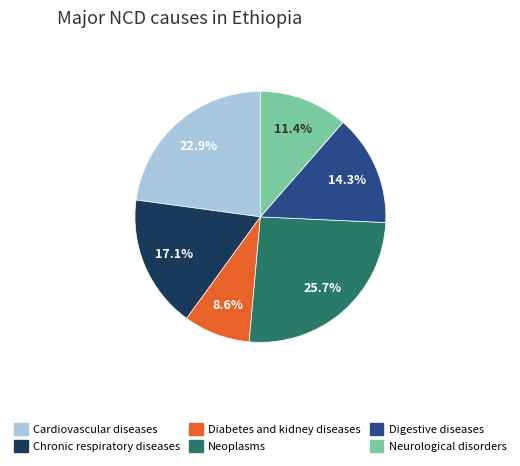

What is the ratio of the value at Neurological disorders to the value at Diabetes and kidney diseases?

1.3